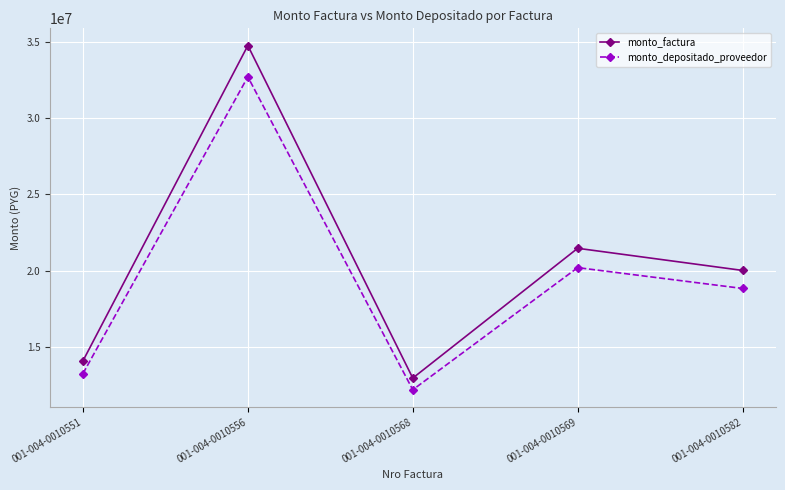

Reading left to right, transcribe all the data shown in this chart.

monto_factura: 14100000	34750000	12975000	21475000	20025000
monto_depositado_proveedor: 13268741	32701329	12210064	20208950	18844435